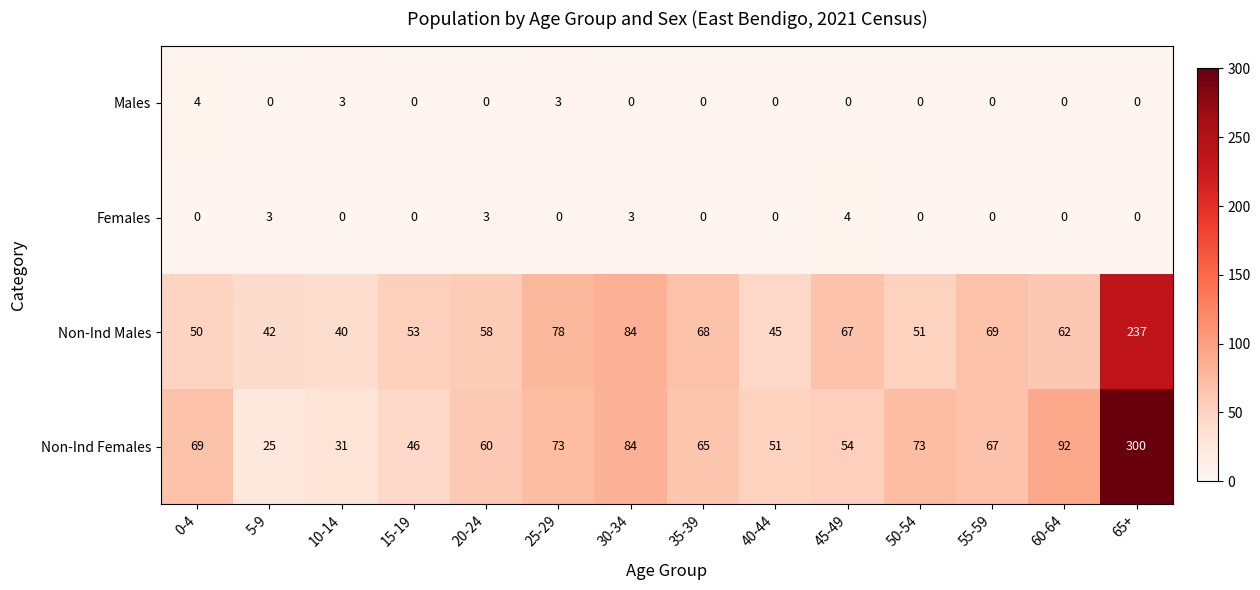

At which category does the chart reach its peak across all series?

65+